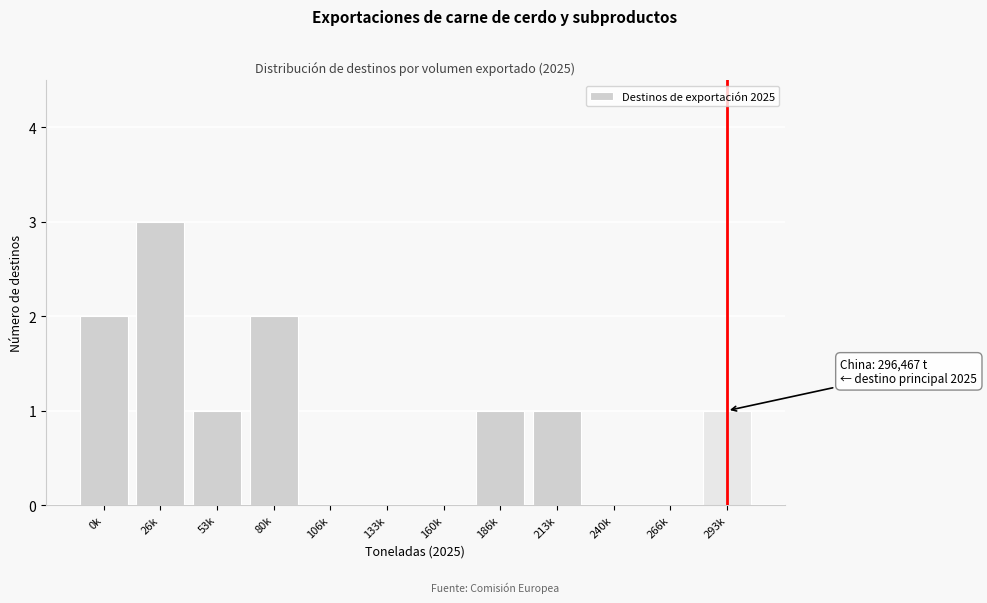

Reading left to right, what are all the values shown in this chart?

0k=2	26k=3	53k=1	80k=2	106k=0	133k=0	160k=0	186k=1	213k=1	240k=0	266k=0	293k=1